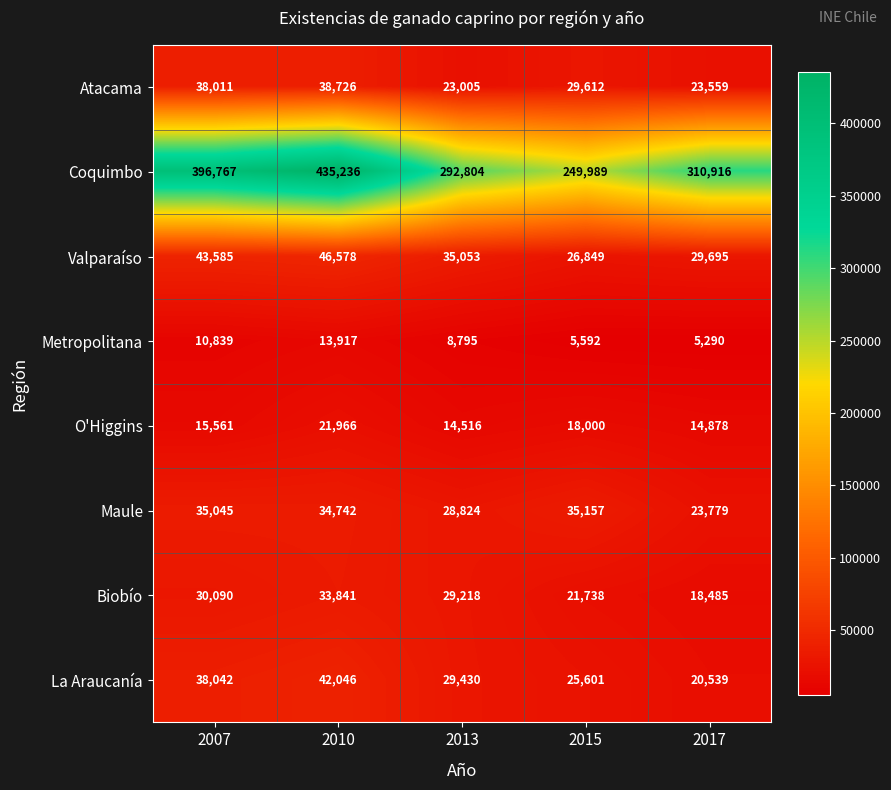

What is the difference between the highest and lowest values at 2015?

244397